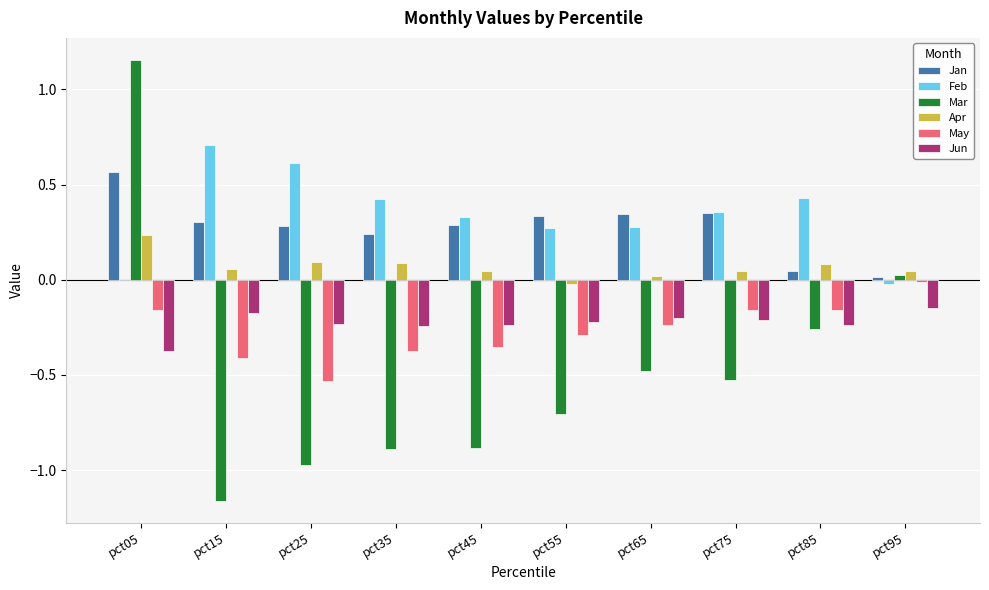

Which category has the highest value in the Feb series?

pct15